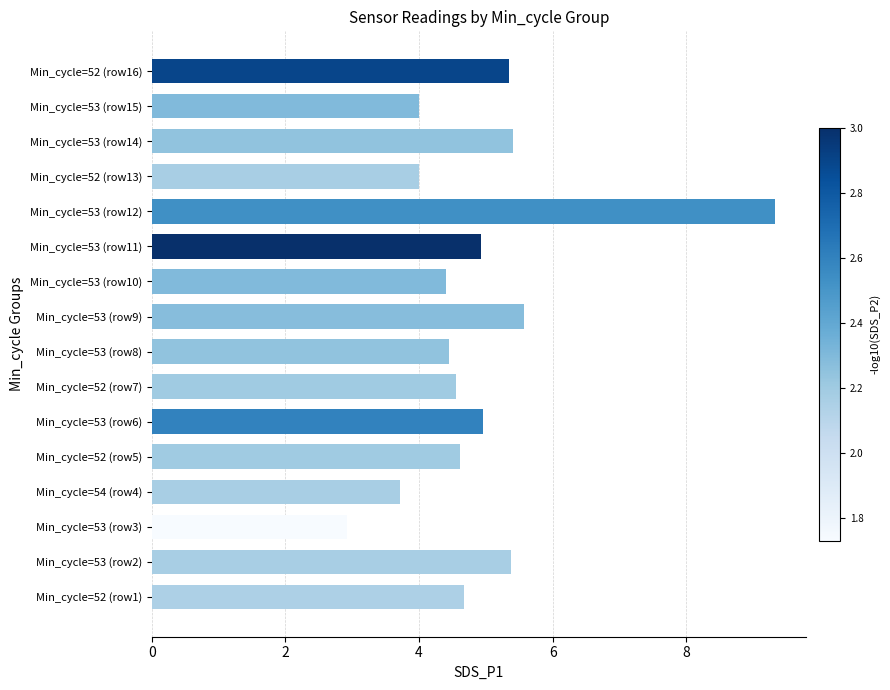

At which category does the chart reach its minimum across all series?

Min_cycle=53 (row3)